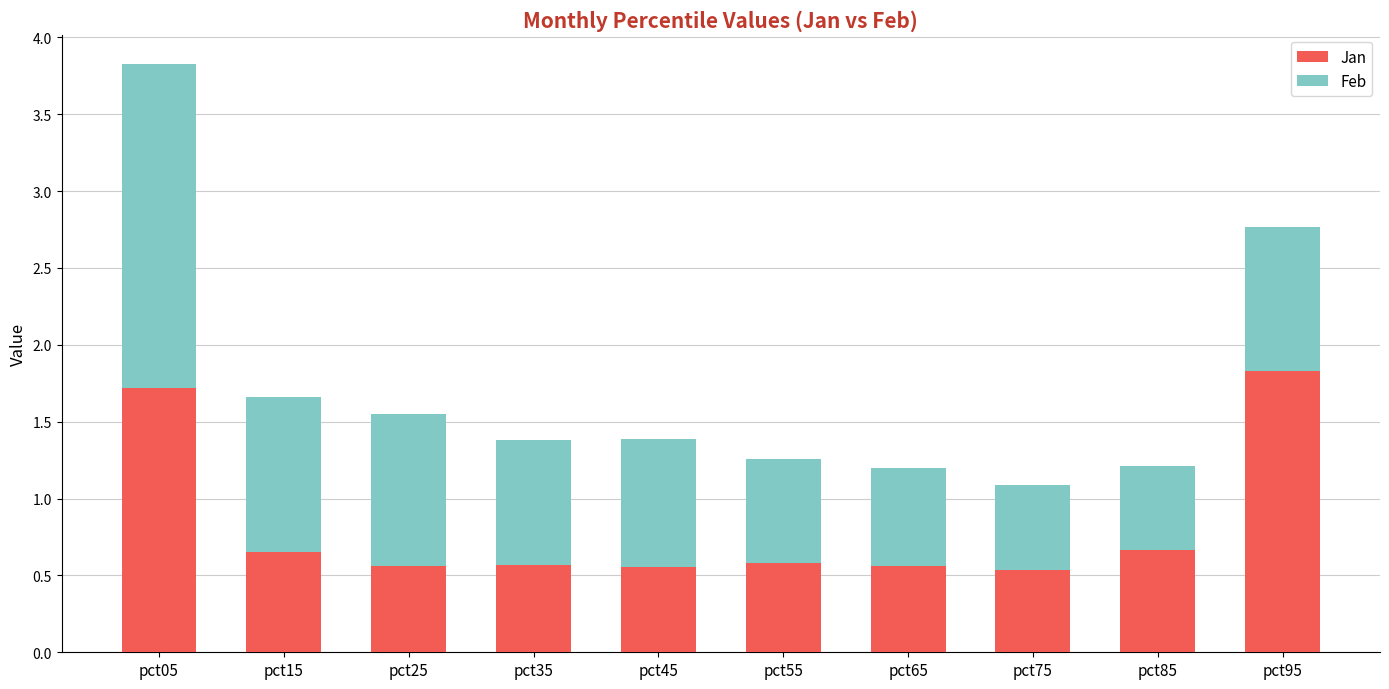

What is the sum of the Jan values at pct45 and pct85?

1.2